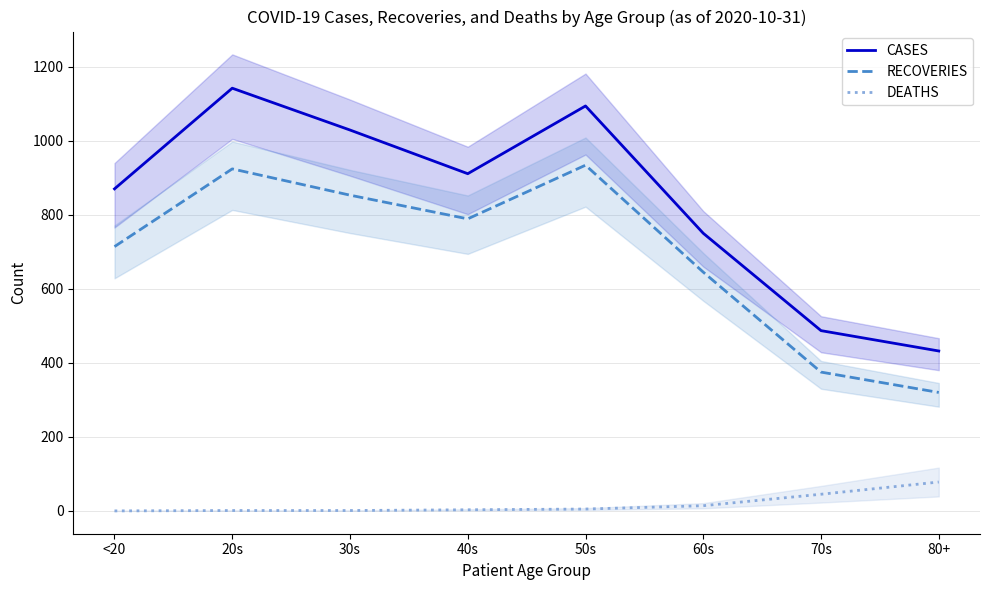

How many distinct data groups are displayed?

3